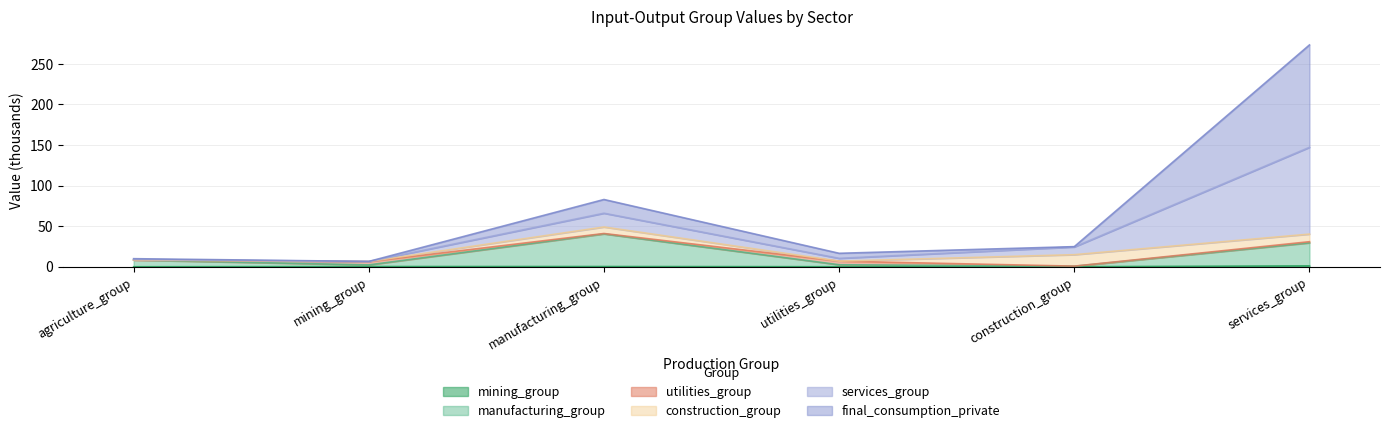

At which category is the sum across all series the highest?

services_group